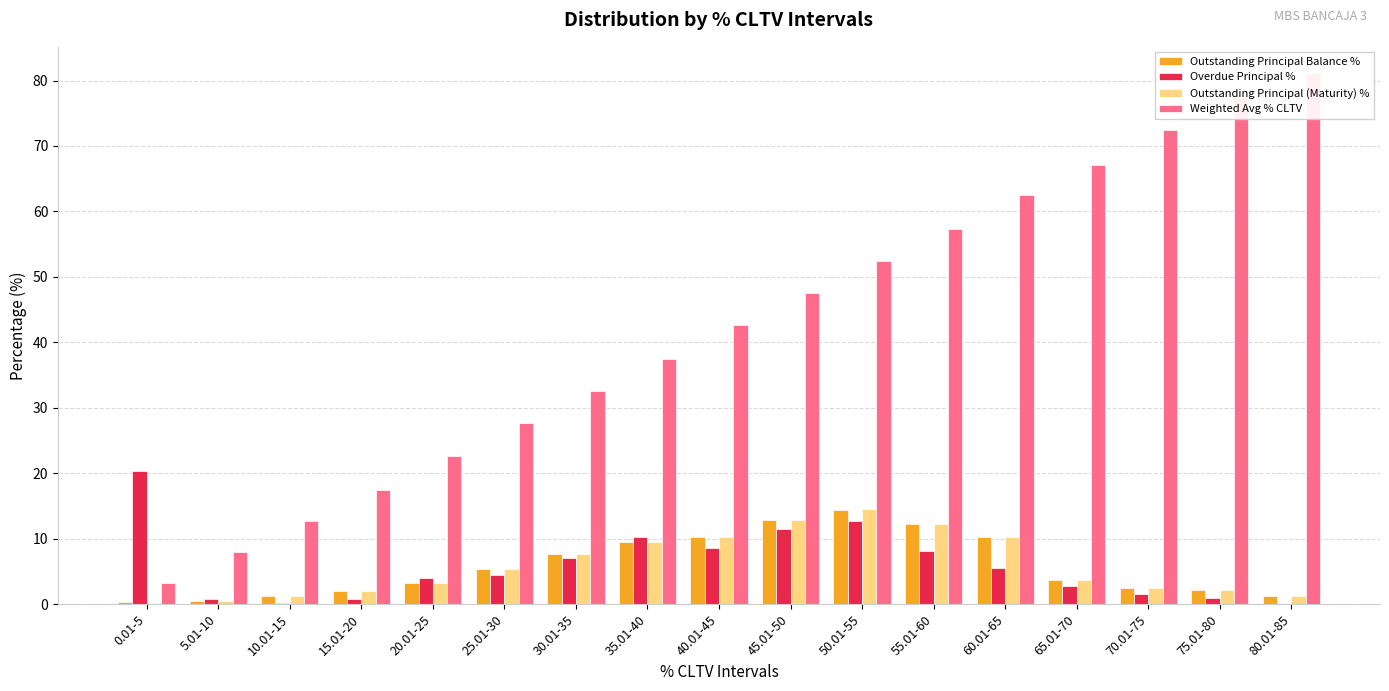

At which category is the sum across all series the highest?

50.01-55